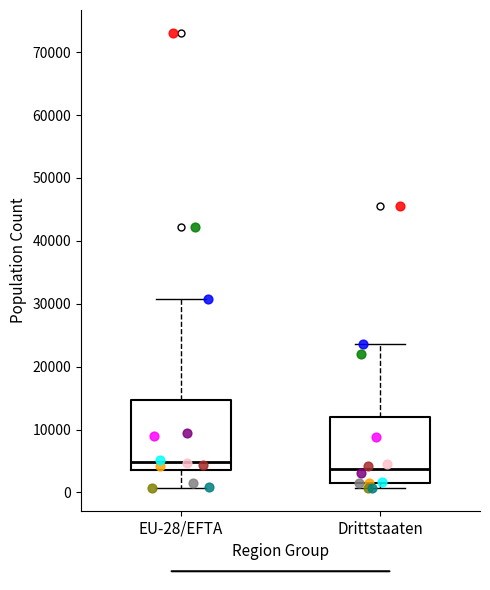

Reading left to right, read every box against the y-axis: the position of its median line, the range the box covers, and the ends of its whiskers. The values are not printed on the chart, so give them approximately, as read against the axis.

EU-28/EFTA: median 5000, box 4000 to 15000, whiskers 1000 to 31000
Drittstaaten: median 4000, box 1000 to 12000, whiskers 1000 (just below the box's lower edge) to 24000